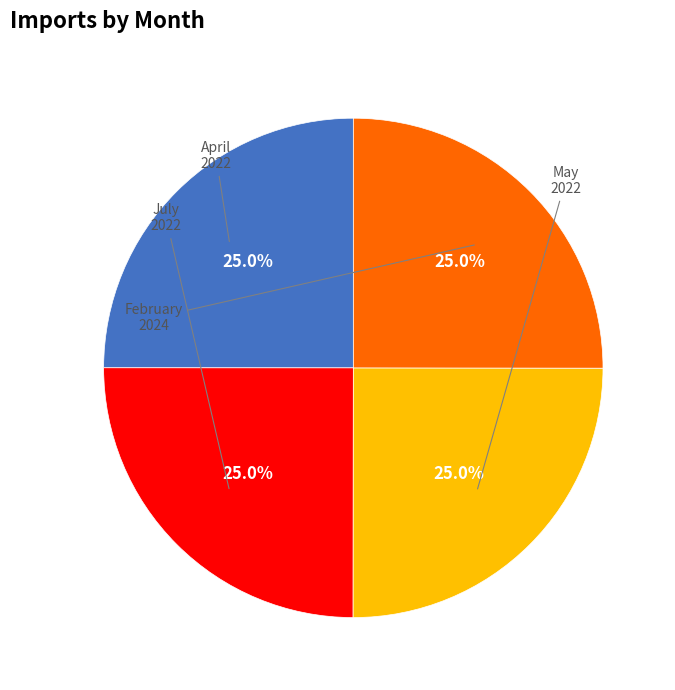

How much of the chart is everything except May?

75.0%